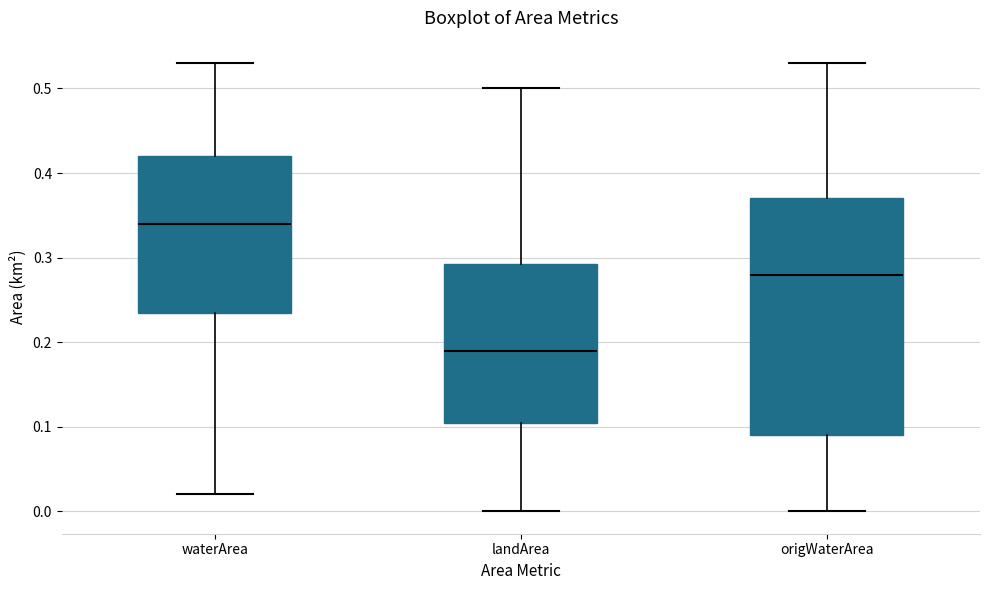

Which box's median line is the lowest?

landArea